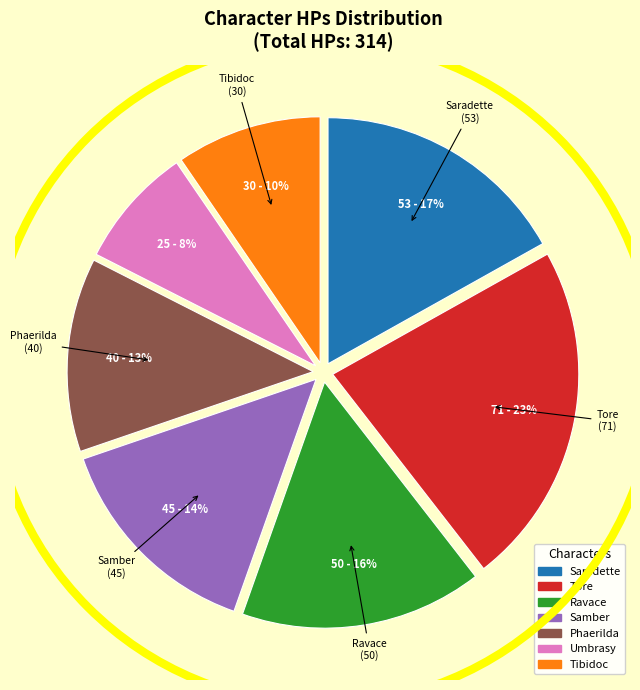

Is it true that Phaerilda is 13% of the pie?

True